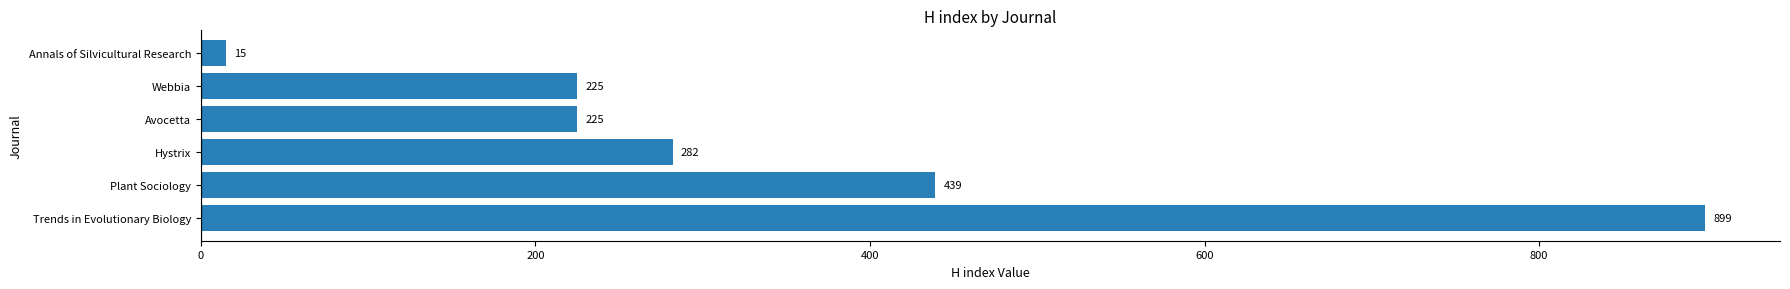

How many values are below 282?

3